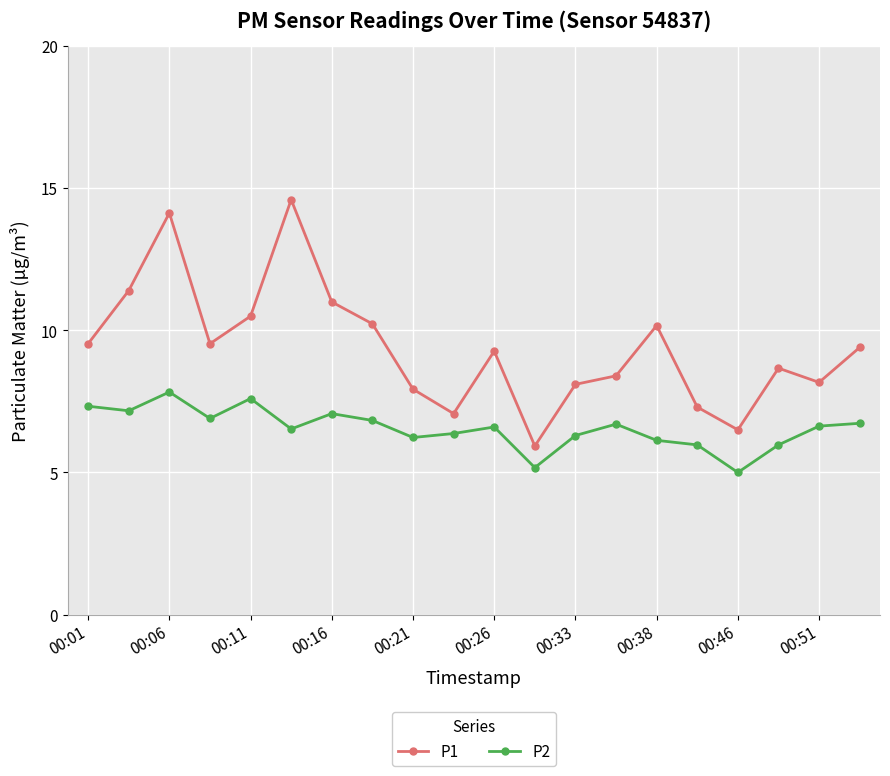

Which series has the widest spread of values?

P1